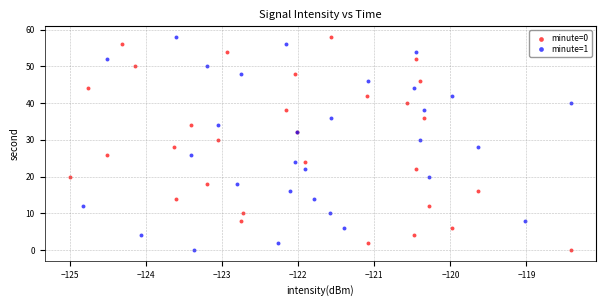

What are all the series names shown in the legend?

minute=0, minute=1